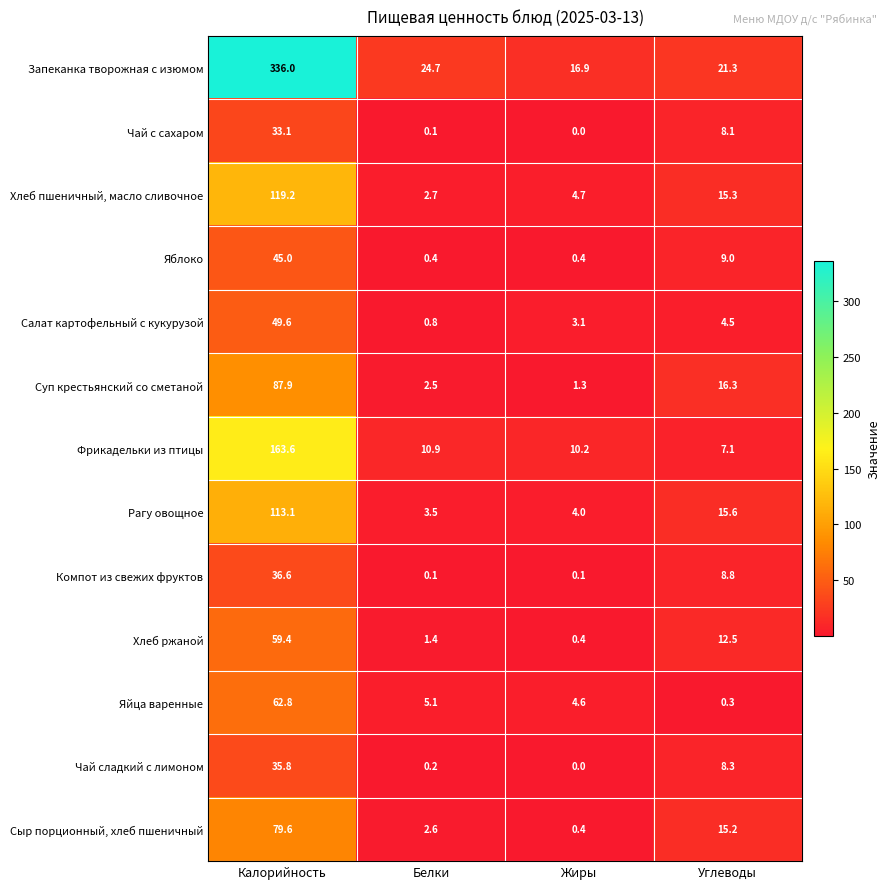

What is the difference between the maximum and minimum values in the Чай с сахаром series?

33.1